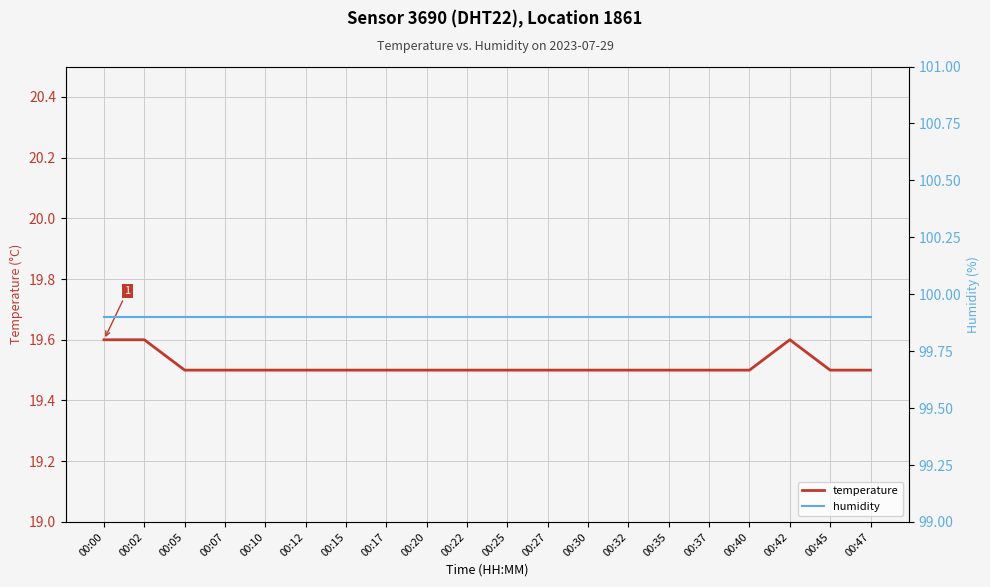

Which label corresponds to the largest value in the chart?

00:00